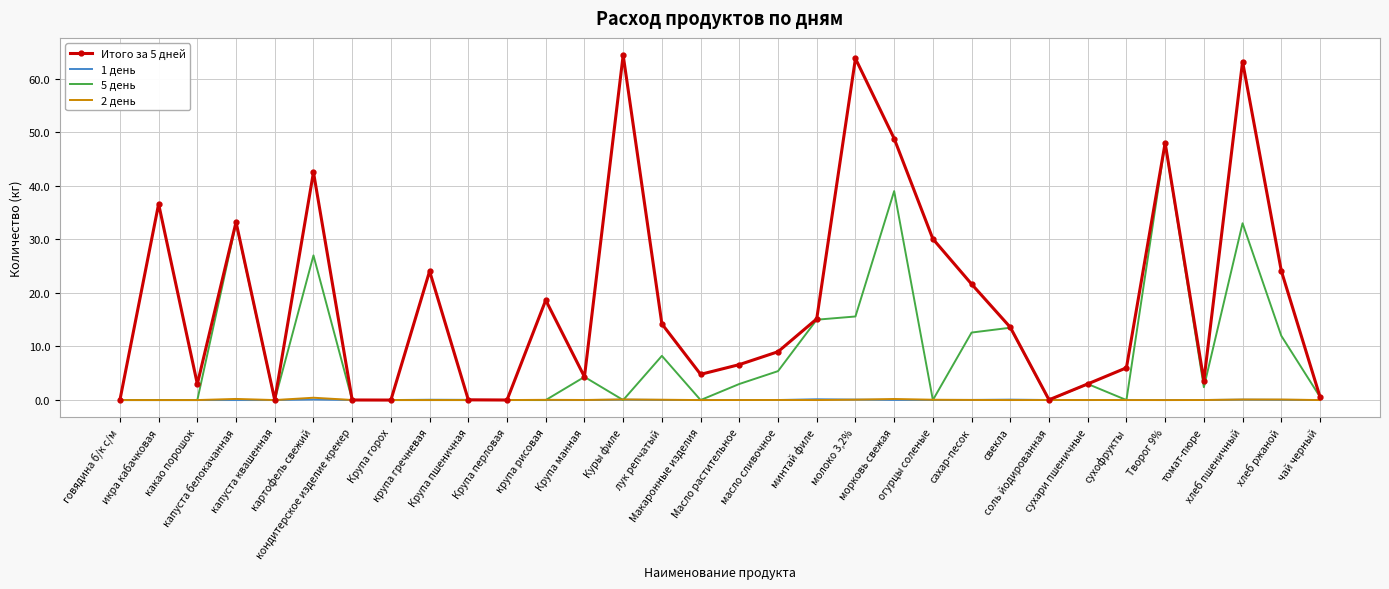

True or false: 1 день has a value of 0.0 at сухари пшеничные.

True